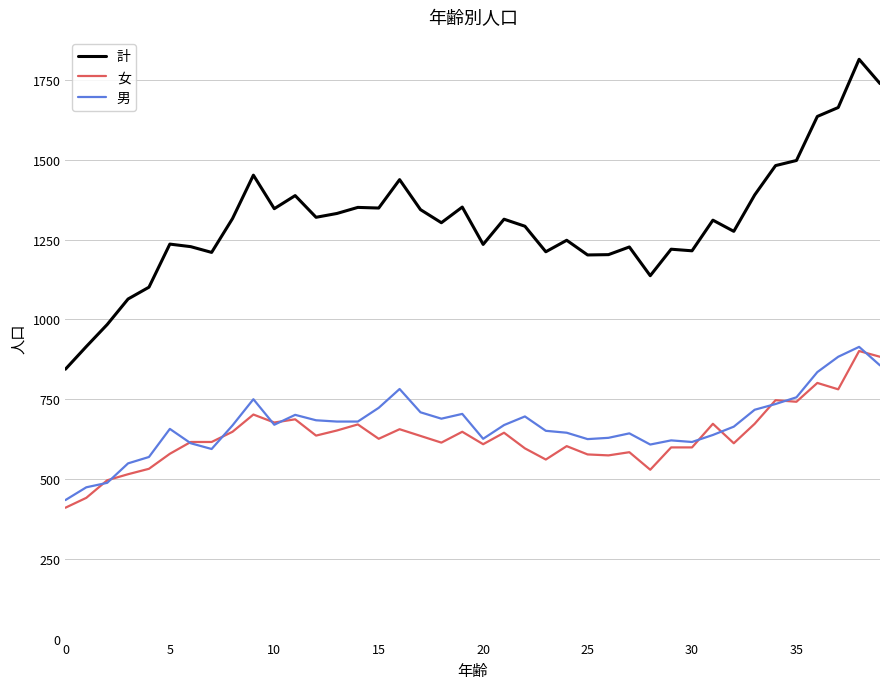

What is the greatest value displayed?

1815